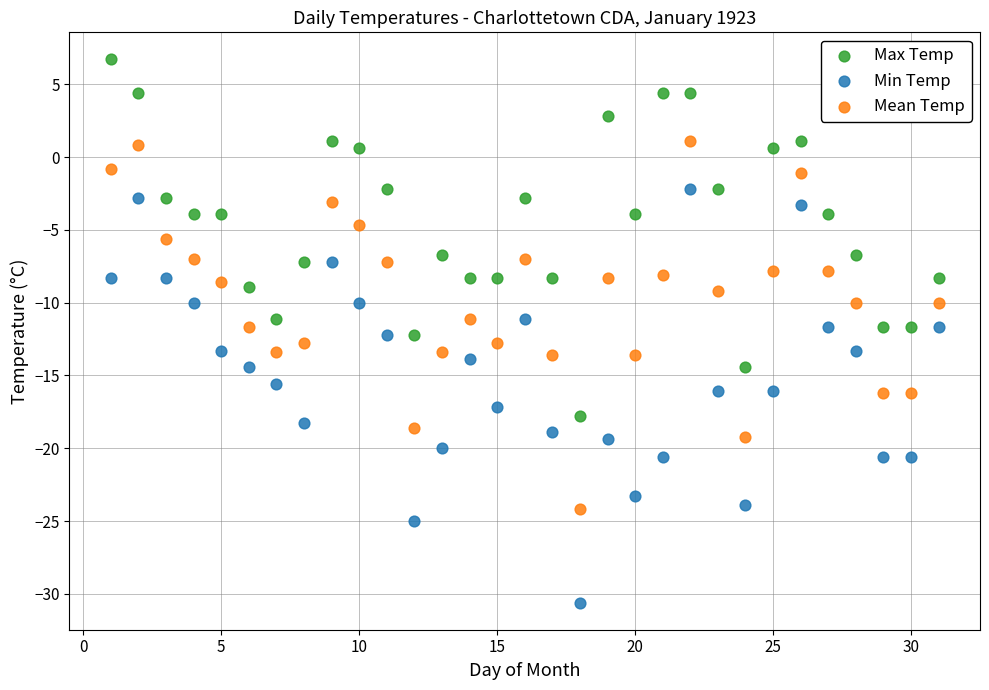

Across all data points, what is the range of Y values (max minus min)?

37.3